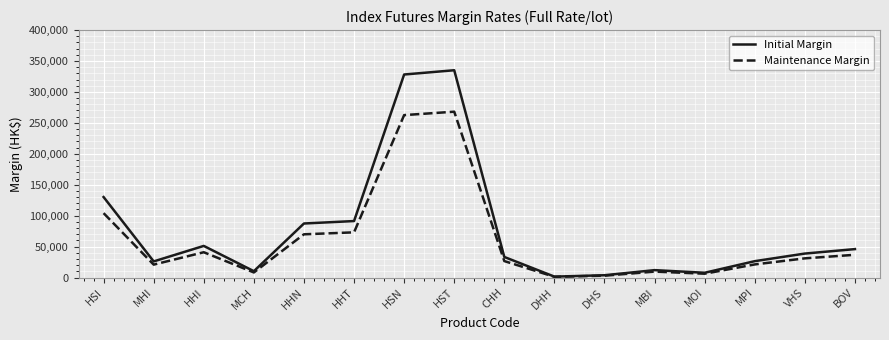

How many lines are shown in the chart?

2